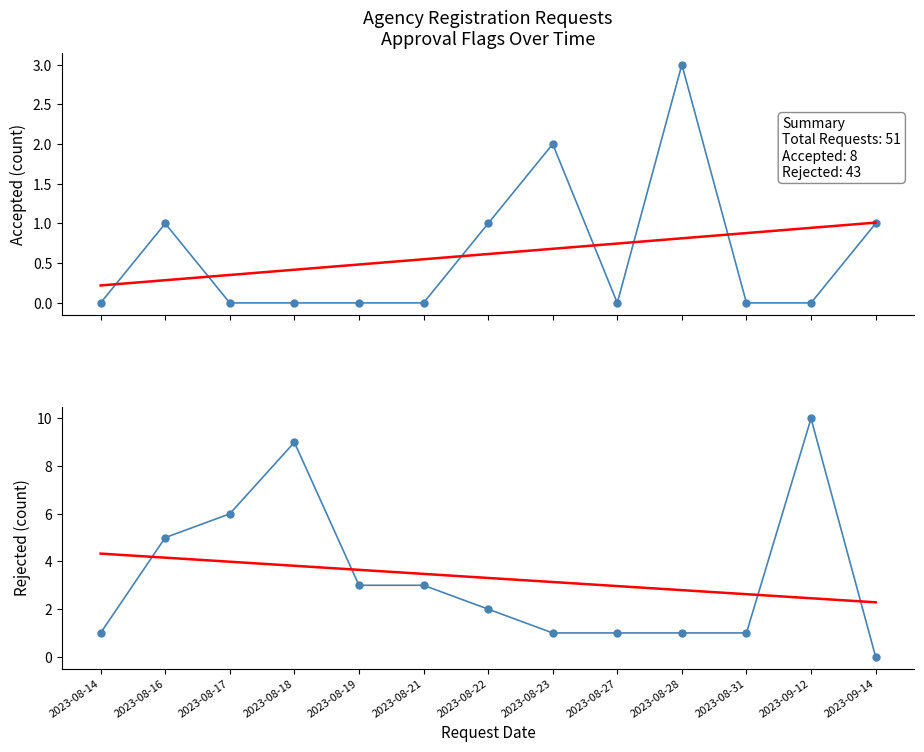

Where is the first local maximum for Rejected?

2023-08-18